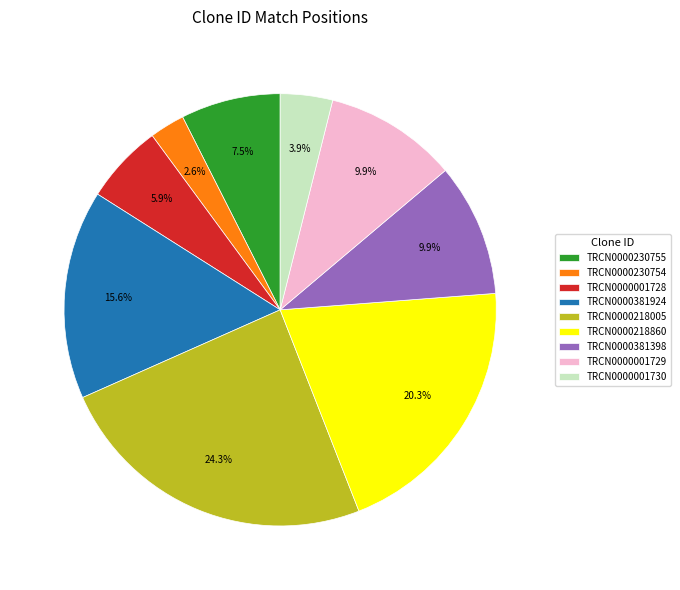

Which slice is the smallest?

TRCN0000230754